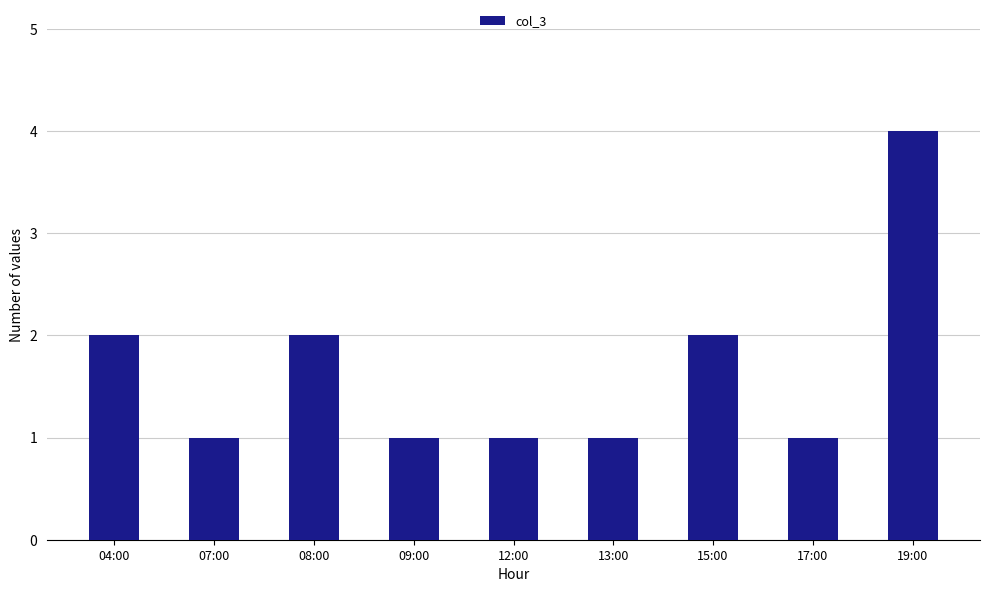

What is the value of the 5th bar from the left?

1